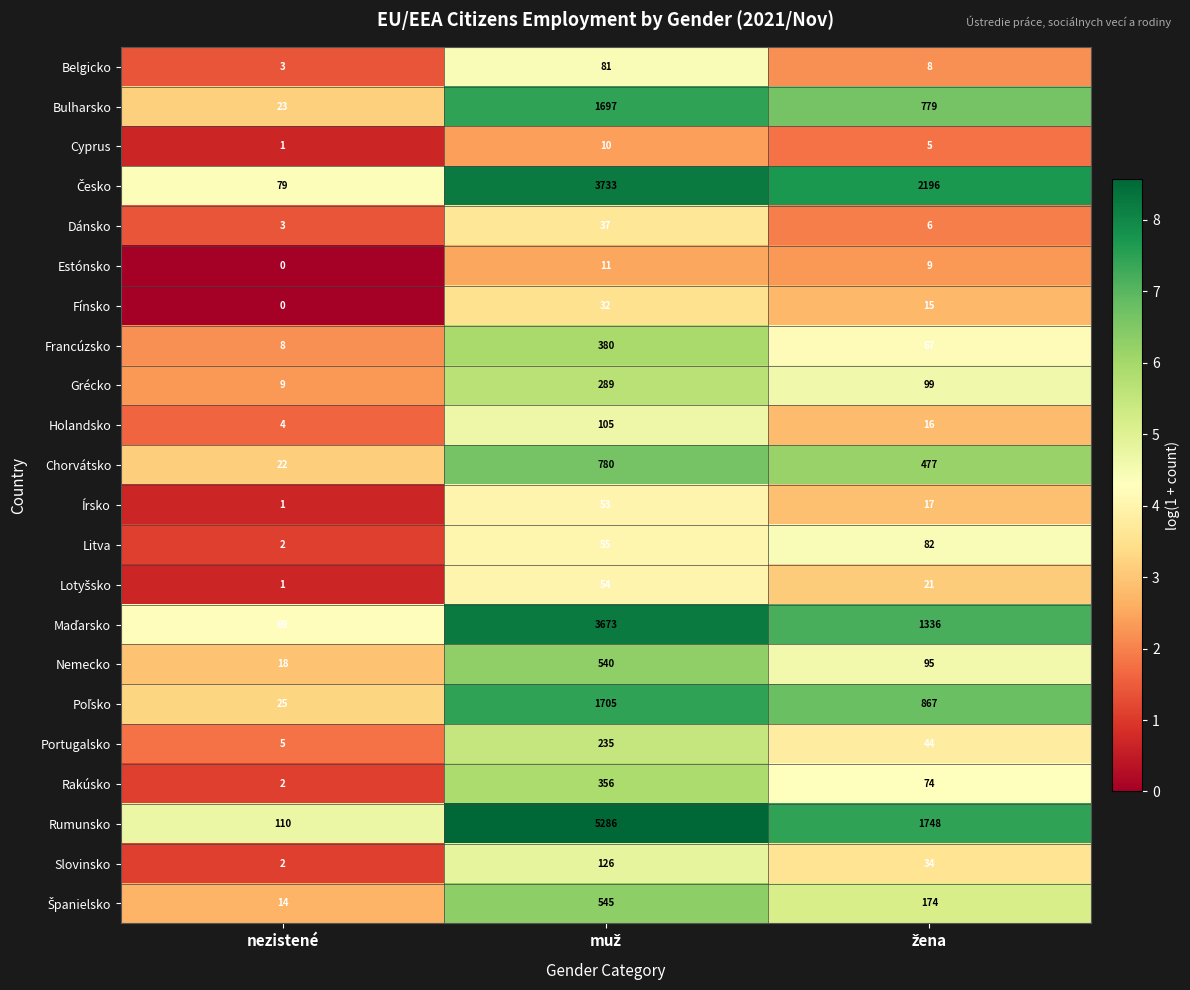

What is the difference between the maximum and minimum values in the Litva series?

80